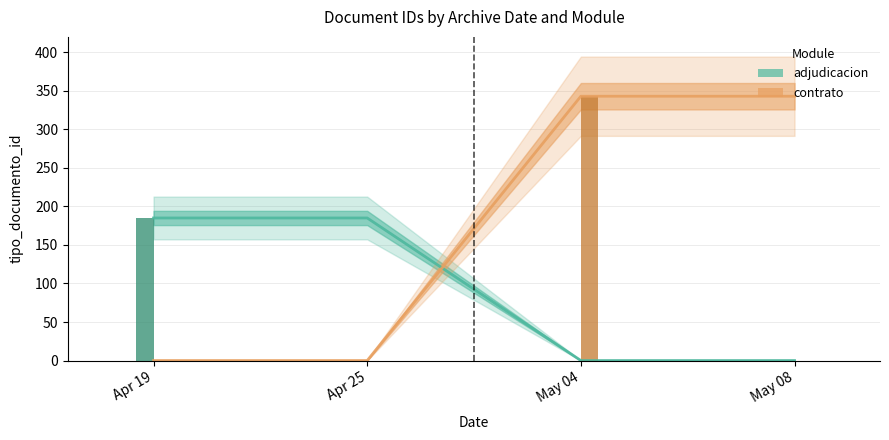

What is the sum of the contrato values at Apr 19 and May 08?

343